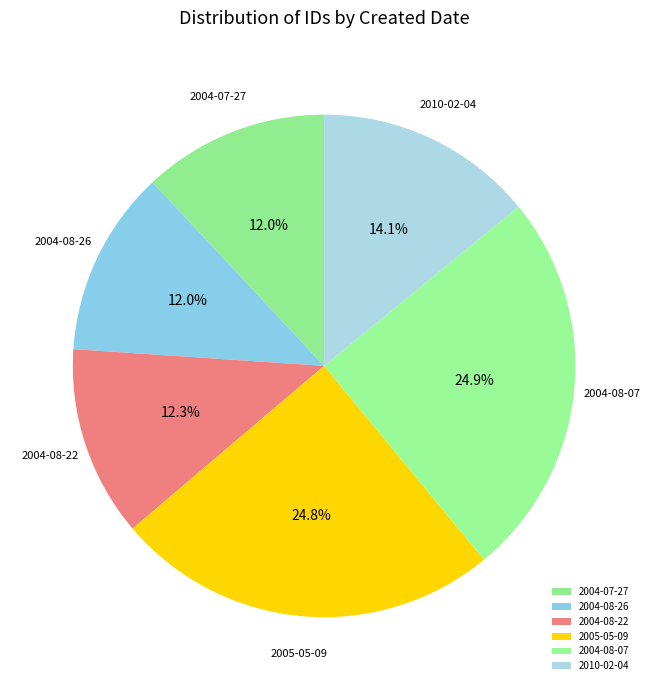

What portion of the pie excludes 2005-05-09?

75.2%